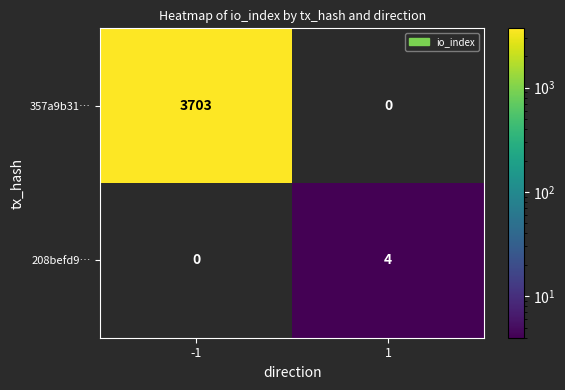

What is the spread (max minus min) of values at 1?

4